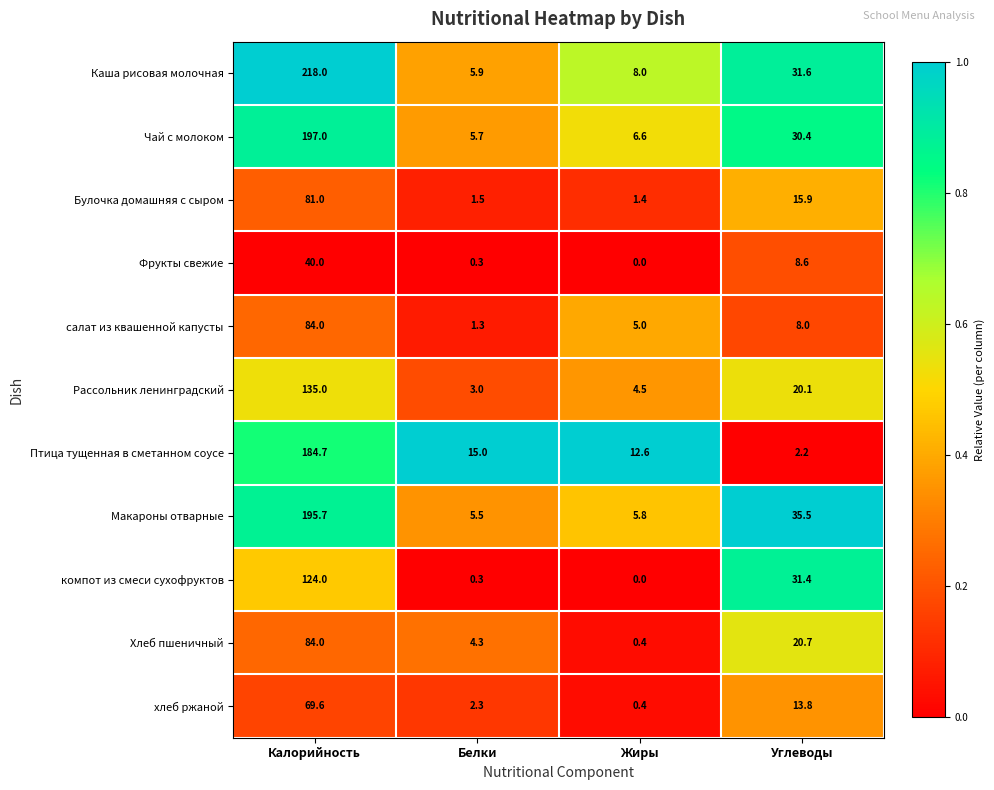

How many categories are shown in the chart?

4